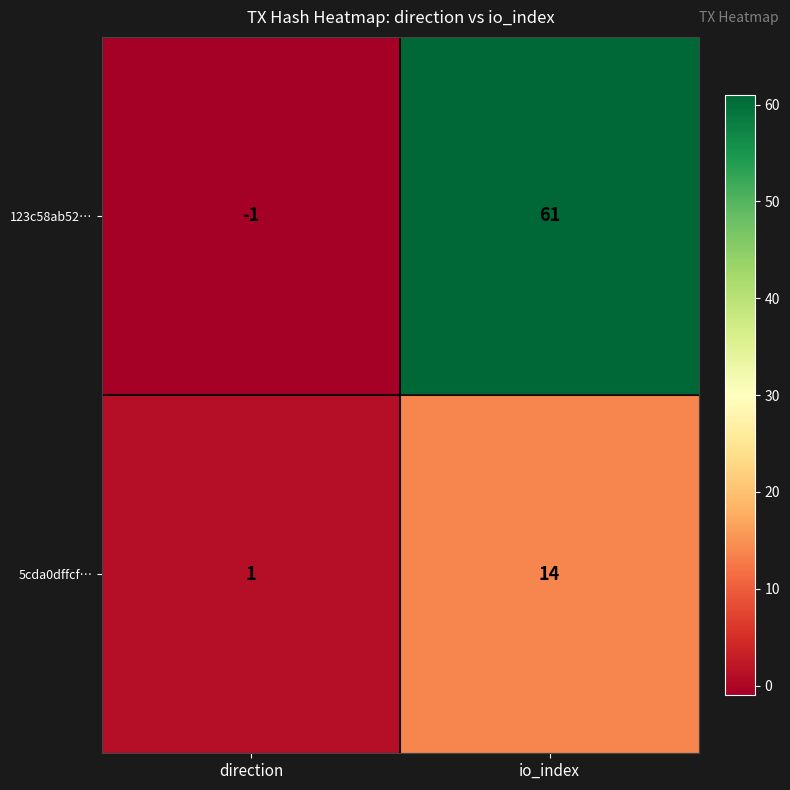

Which series changed the most between direction and io_index?

123c58ab52…